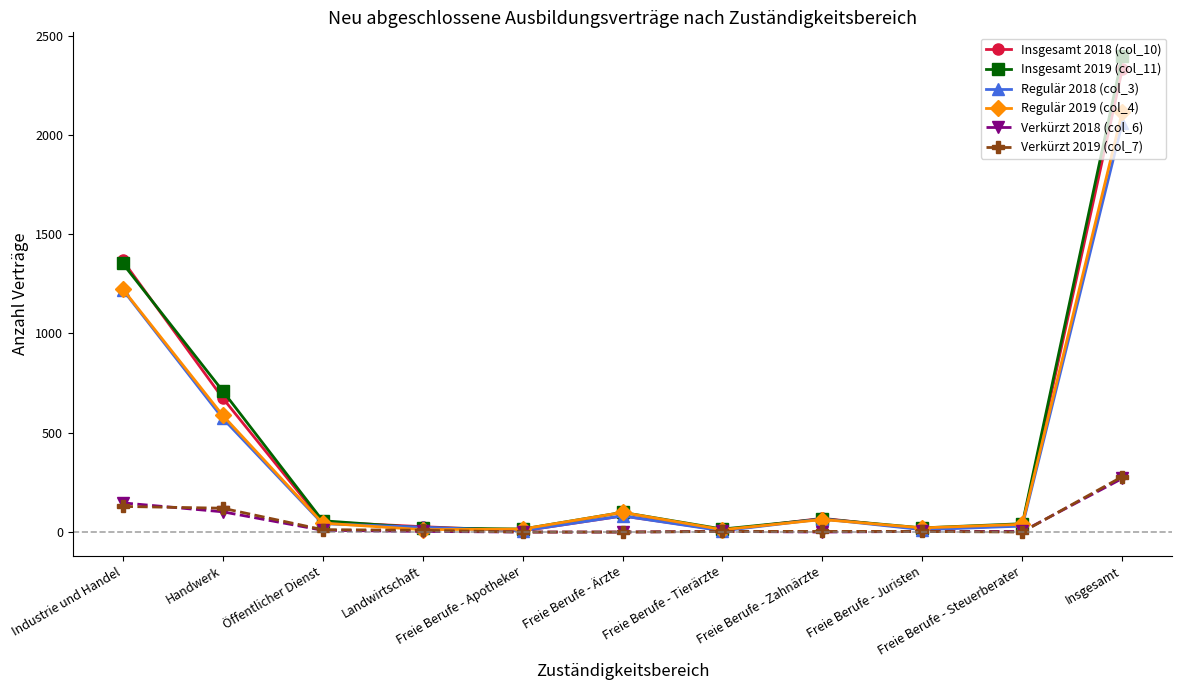

How many data points in Verkürzt 2018 (col_6) are less than 3?

3